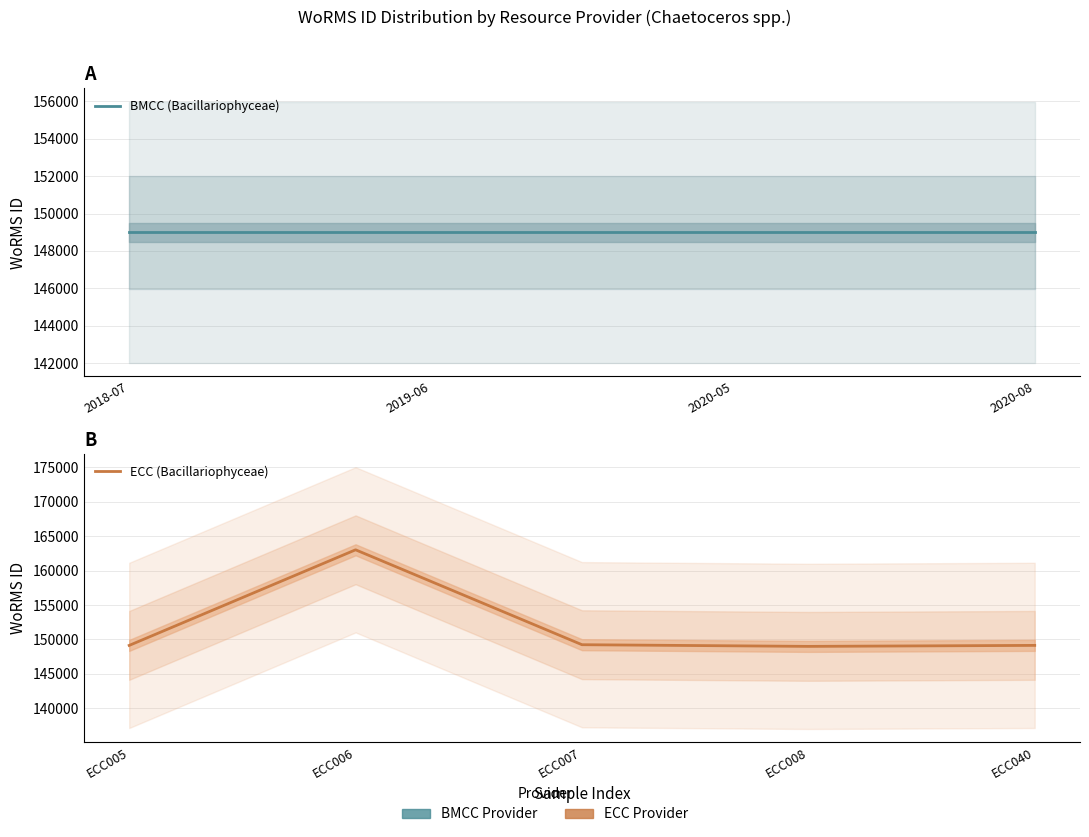

What is the difference between the second highest and minimum values?

243